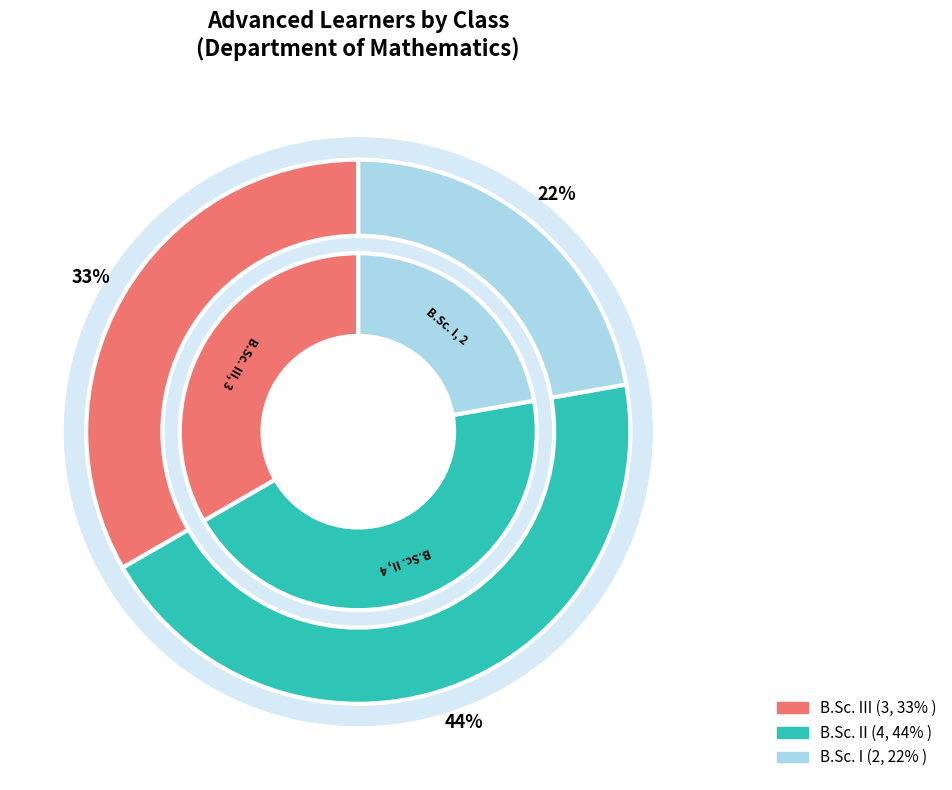

To the nearest percent, what is the difference between the largest and smallest slice percentages?

22%